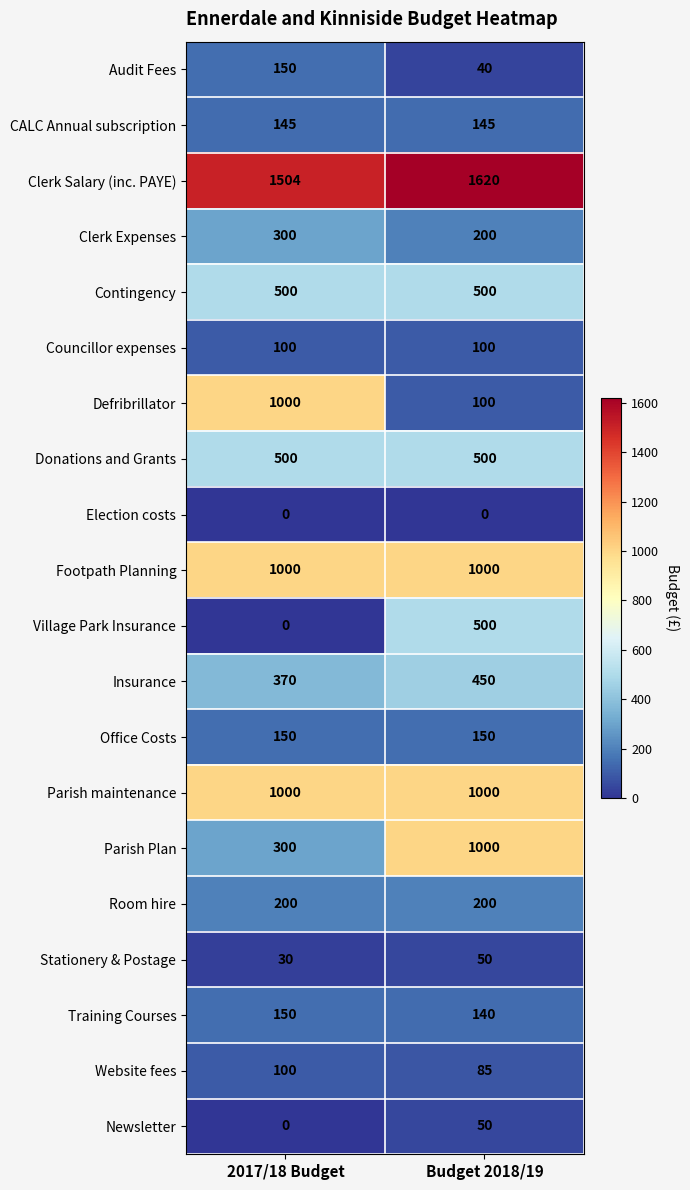

What value does the Stationery & Postage series have at Budget 2018/19, to the nearest 5?

50